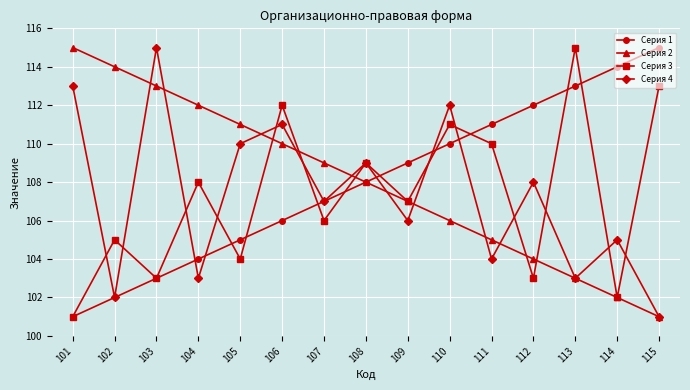

At which label does Серия 1 reach its peak?

115